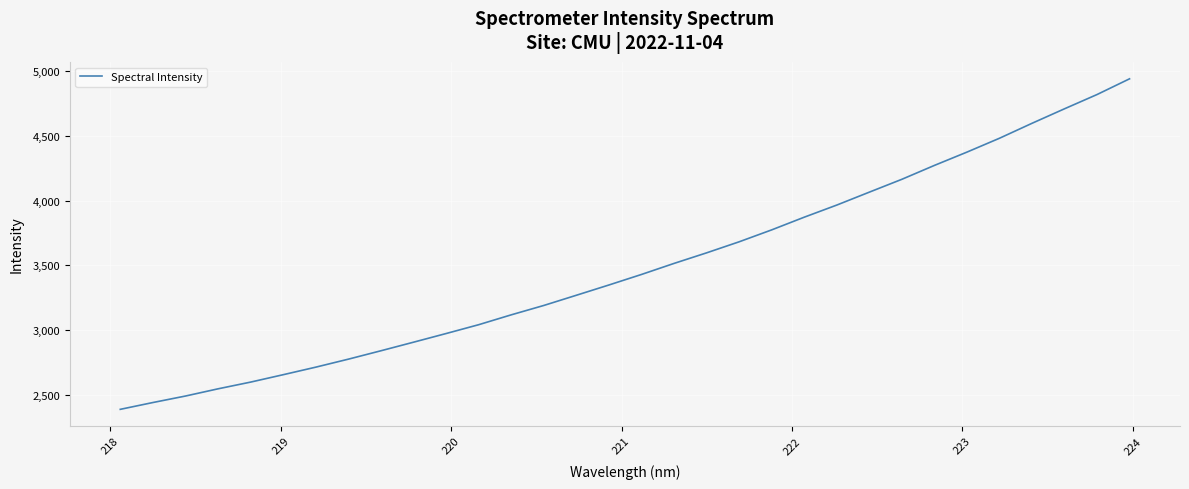

What is the minimum value shown in the chart?

2387.2